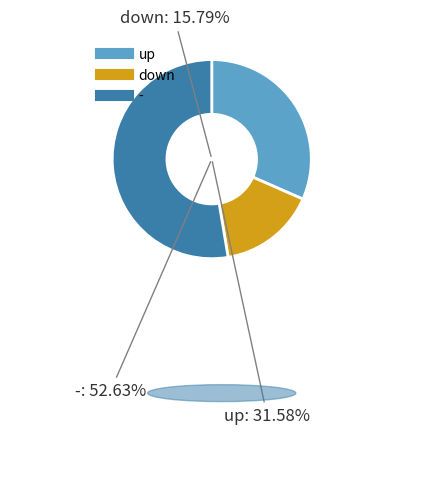

Approximately how many times larger is the value at down compared to up?

0.5